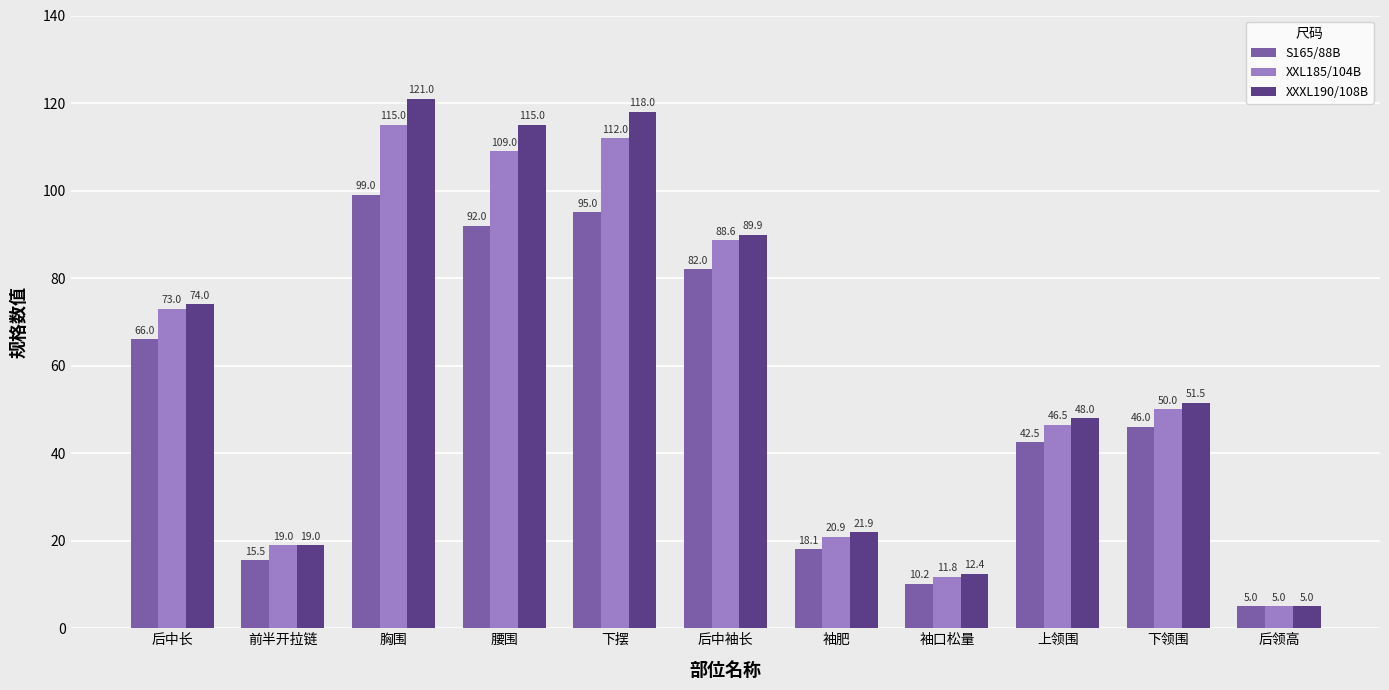

How many values in the XXL185/104B series are below 50?

5